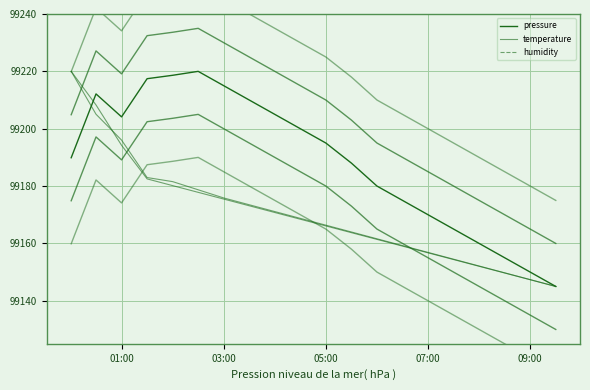

Which series has the largest total across all categories?

pressure